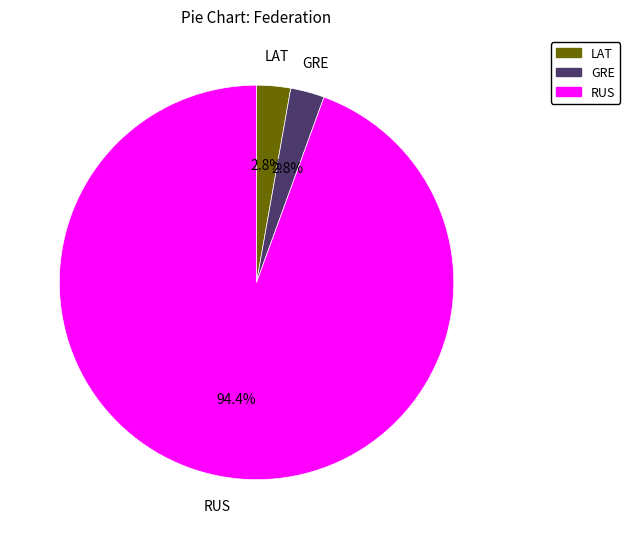

Is there a majority slice in this chart?

Yes